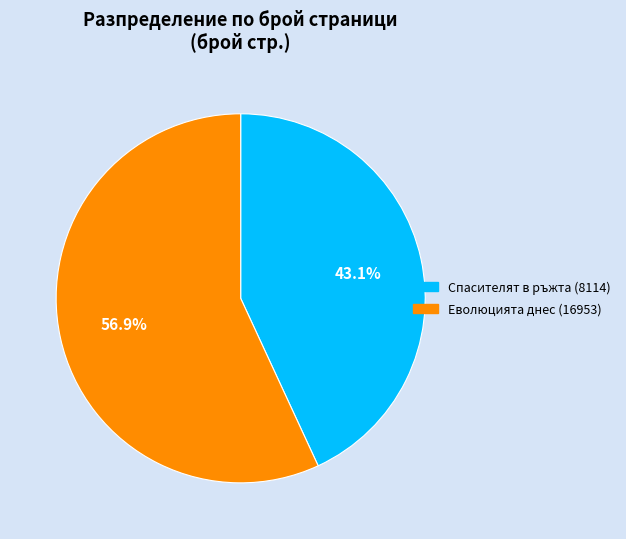

True or false: Спасителят в ръжта (8114) accounts for 43% of the total.

True